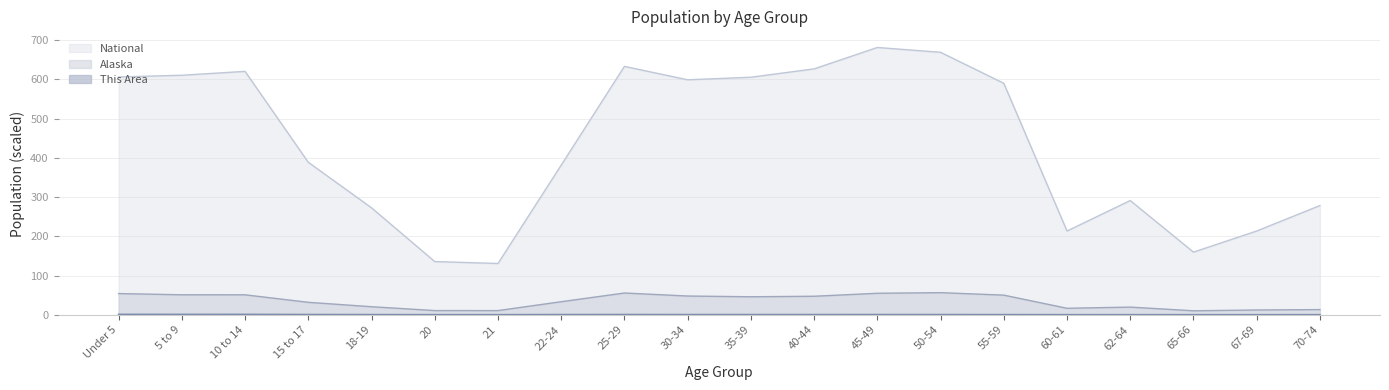

What is the sum of all This Area values?

7.3